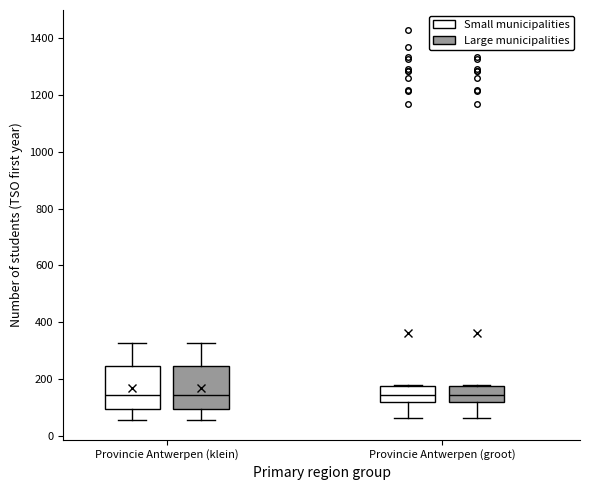

Reading left to right, read every box against the y-axis: the position of its median line, the range the box covers, and the ends of its whiskers. The values are not printed on the chart, so give them approximately, as read against the axis.

Provincie Antwerpen (klein) (Small municipalities): median 140, box 100 to 240, whiskers 60 to 320
Provincie Antwerpen (klein) (Large municipalities): median 140, box 100 to 240, whiskers 60 to 320
Provincie Antwerpen (groot) (Small municipalities): median 140, box 120 to 180, whiskers 60 to 180
Provincie Antwerpen (groot) (Large municipalities): median 140, box 120 to 180, whiskers 60 to 180